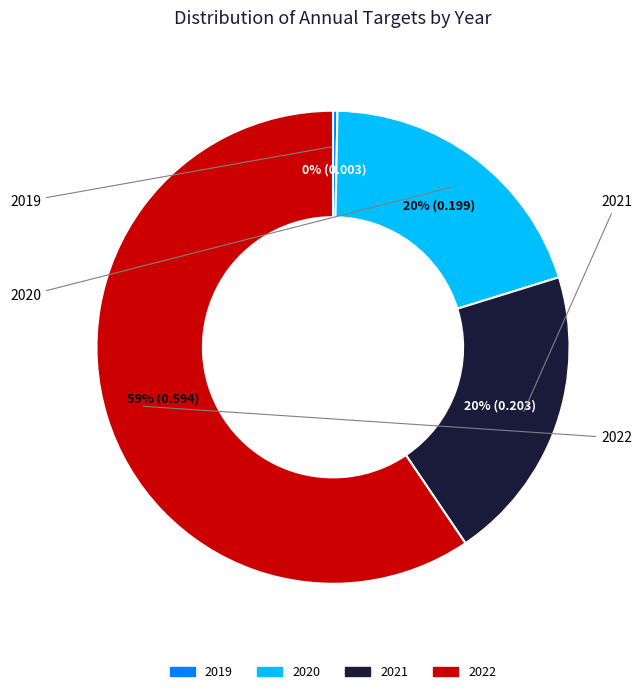

True or false: 2021 accounts for 14% of the total.

False